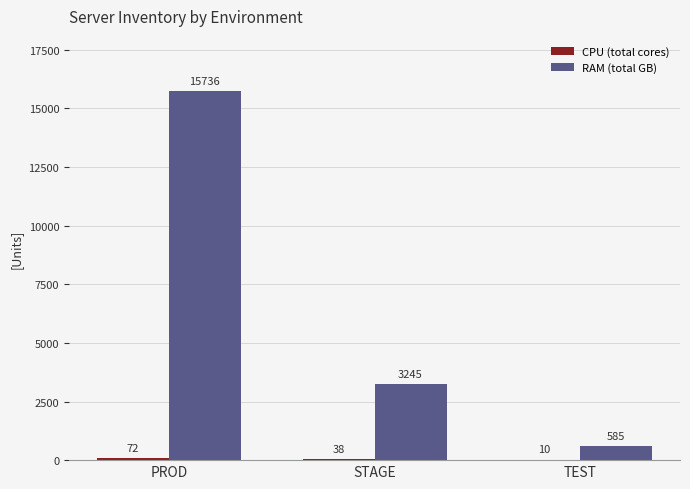

Where is RAM (total GB) nearest to the value 8160?

STAGE